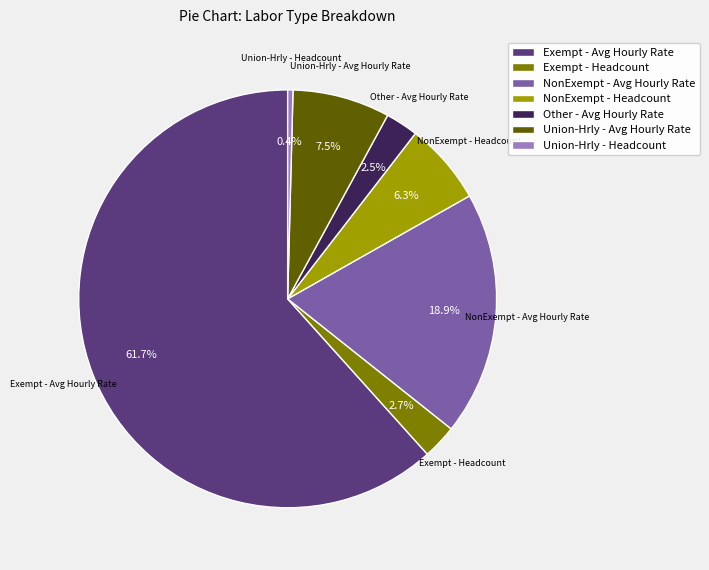

To the nearest percent, what is the average slice percentage?

14%